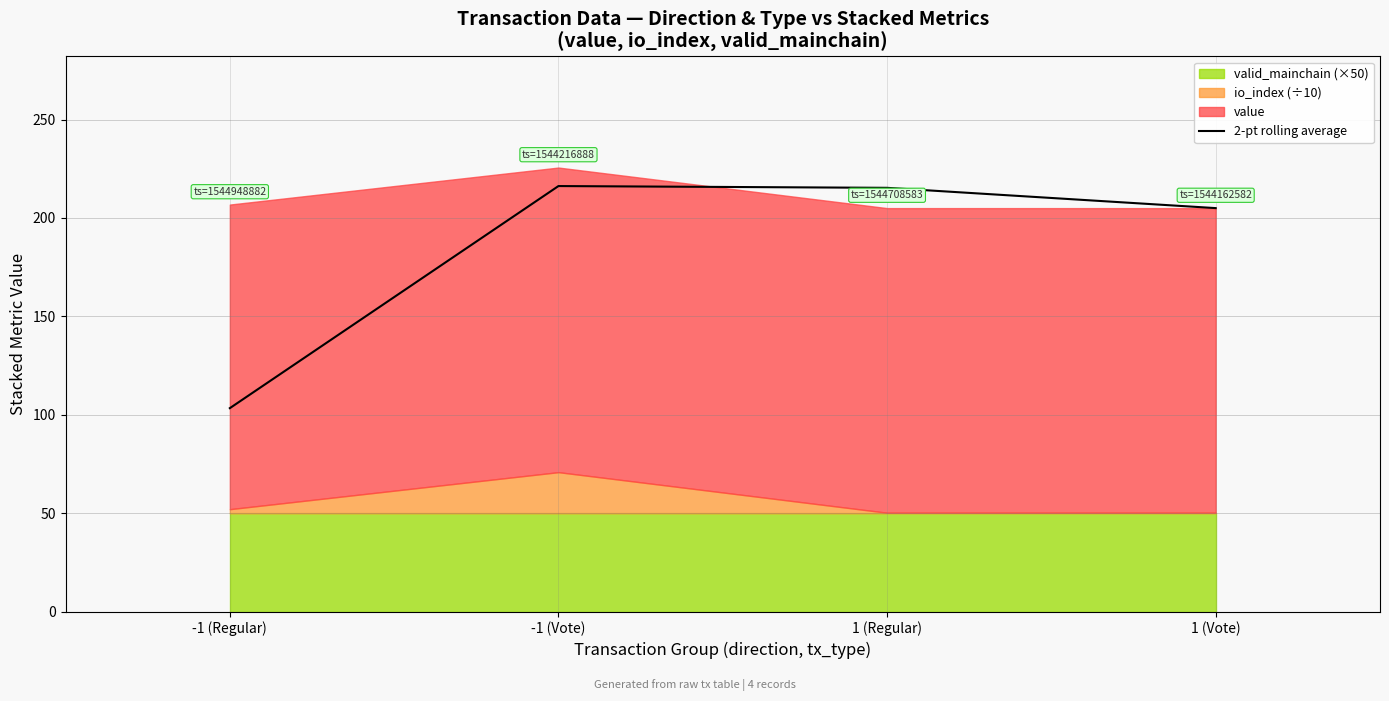

List the labels in order of value, largest first.

-1 (Vote), 1 (Regular), 1 (Vote), -1 (Regular)